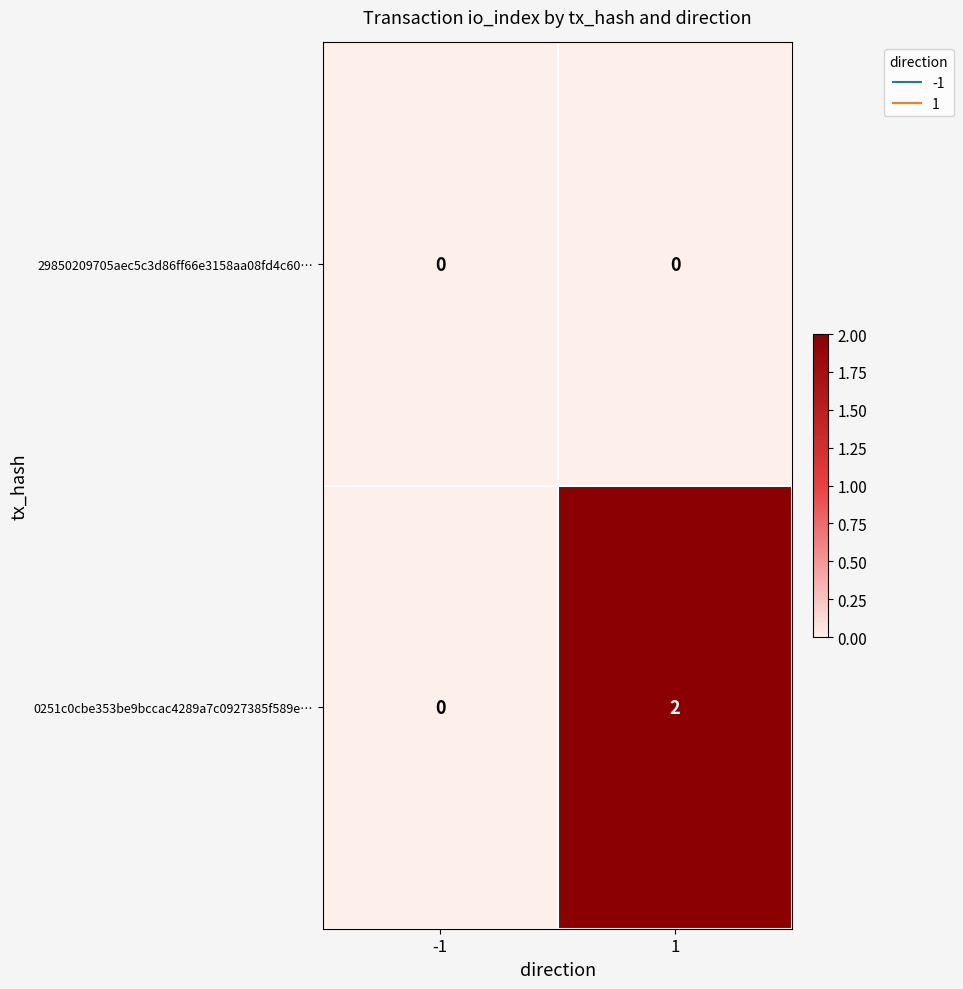

Which series changed the most between -1 and 1?

0251c0cbe353be9bccac4289a7c0927385f589e…